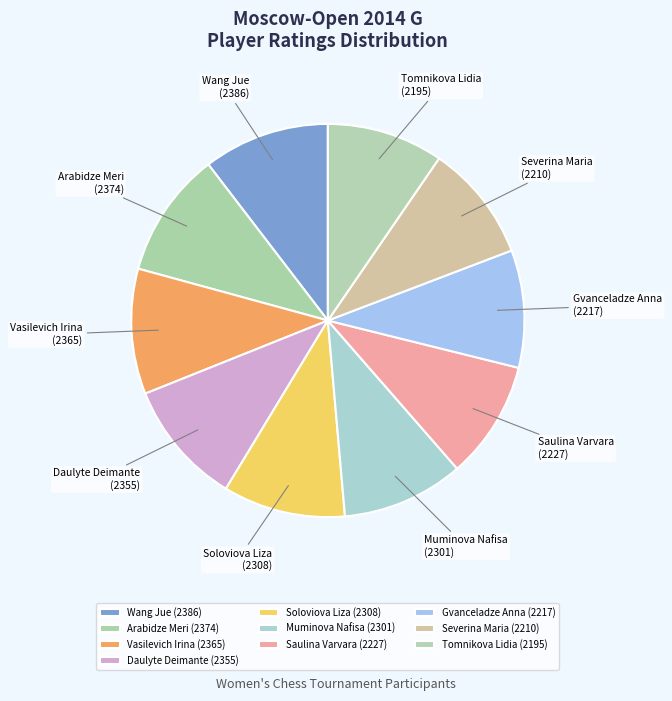

Combined, do Muminova Nafisa and Saulina Varvara account for over 50%?

No